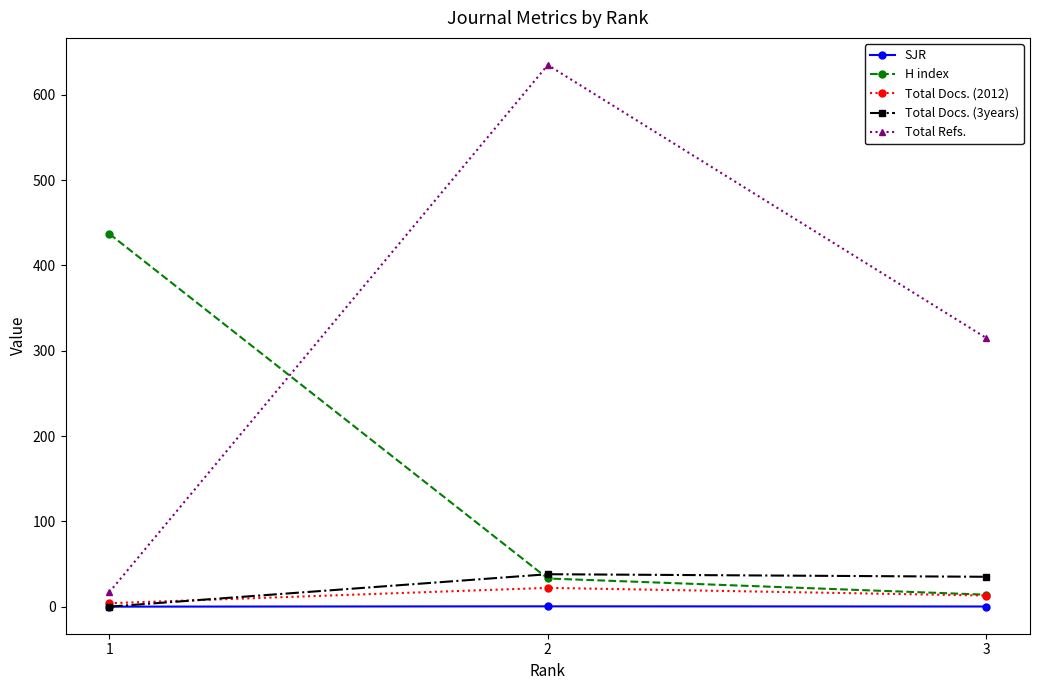

Rank the categories by Total Refs. value from lowest to highest.

1, 3, 2